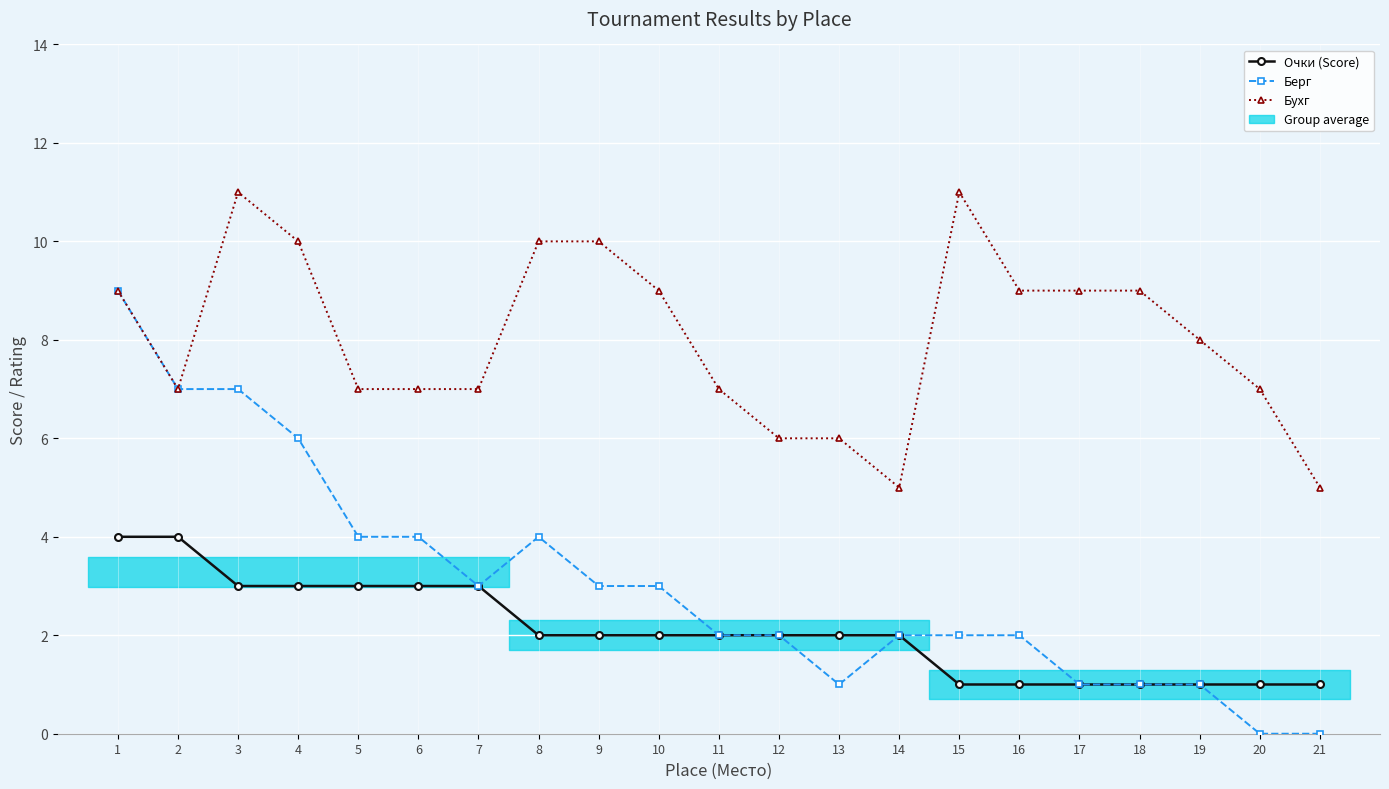

How many values in the Бухг series exceed 8?

10